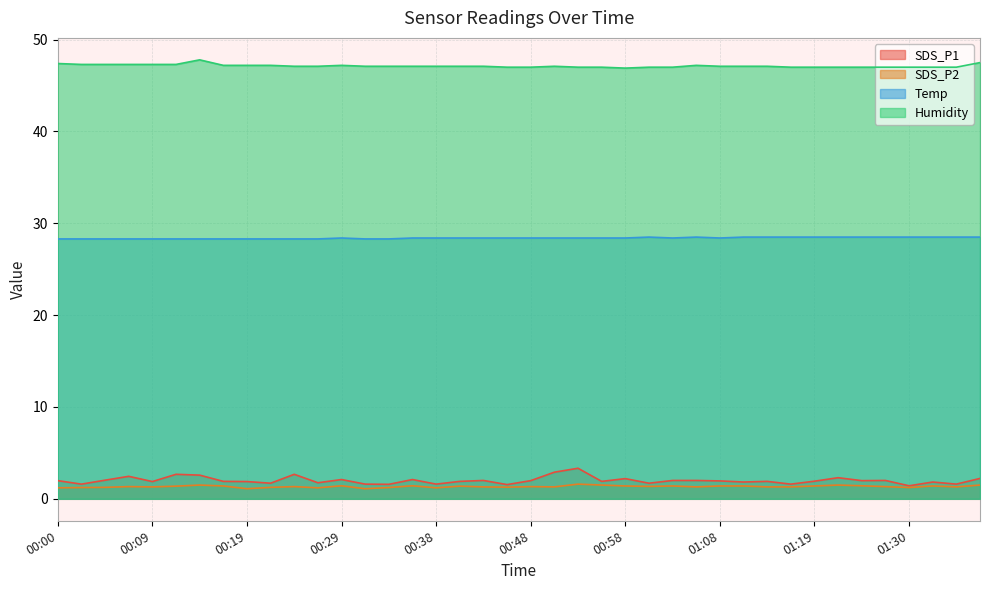

What is the average value of the SDS_P2 series?

1.3